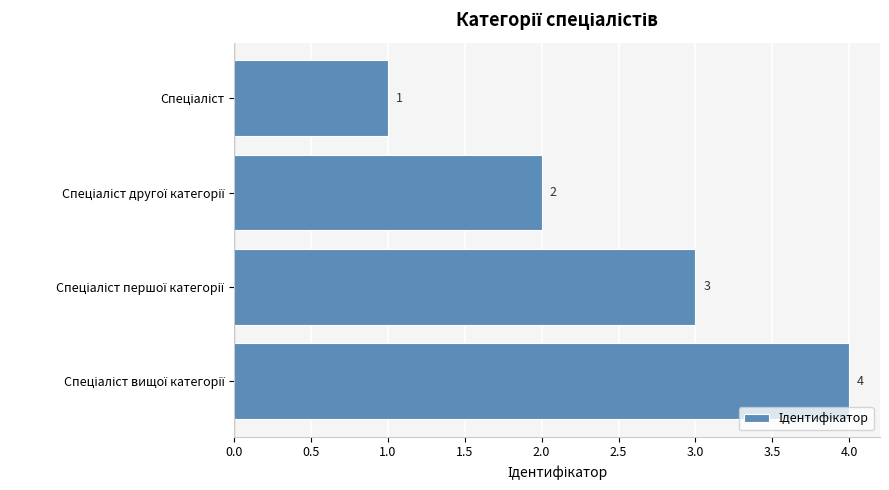

What is the maximum value shown in the chart?

4